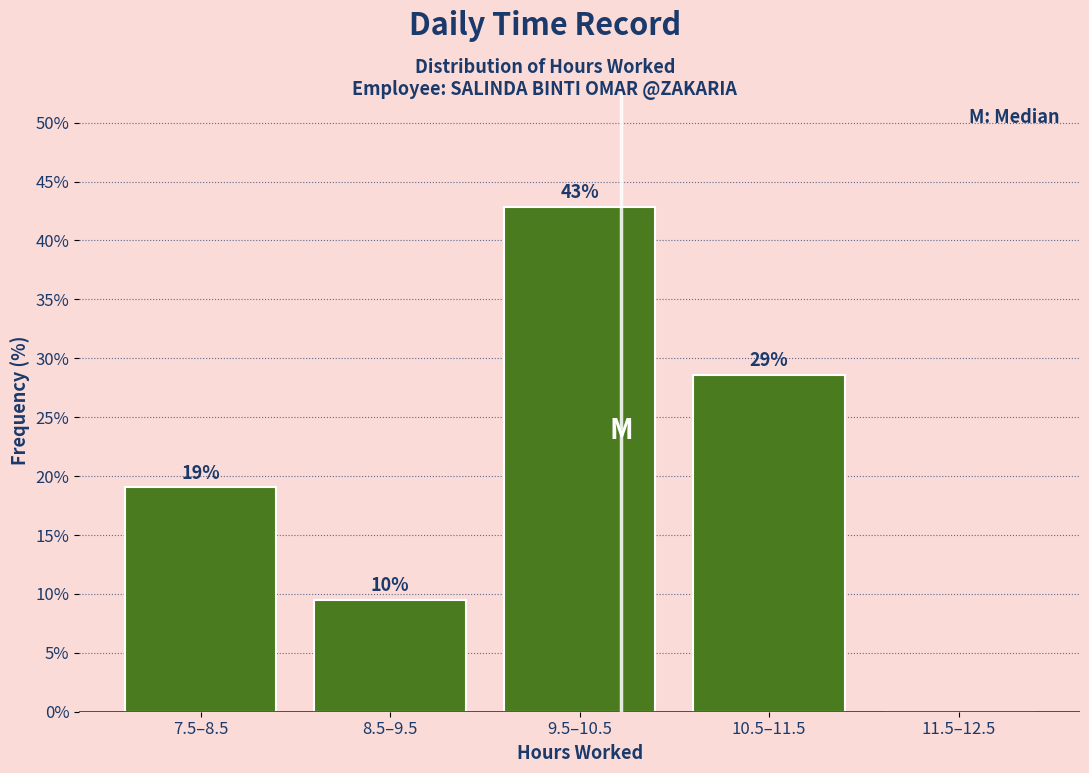

Which label corresponds to the largest value in the chart?

9.5–10.5